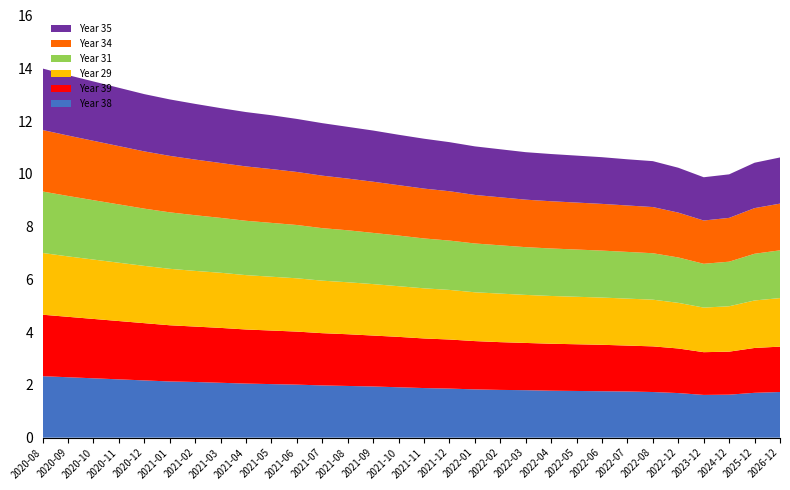

Reading right to left, list all the values displayed in this chart.

Year 38: 1.7	1.7	1.6	1.6	1.7	1.7	1.8	1.8	1.8	1.8	1.8	1.8	1.8	1.9	1.9	1.9	1.9	2.0	2.0	2.0	2.0	2.0	2.1	2.1	2.1	2.2	2.2	2.2	2.3	2.3
Year 39: 1.7	1.7	1.6	1.6	1.7	1.7	1.7	1.8	1.8	1.8	1.8	1.8	1.8	1.9	1.9	1.9	1.9	2.0	2.0	2.0	2.0	2.0	2.1	2.1	2.1	2.2	2.2	2.2	2.3	2.3
Year 29: 1.8	1.8	1.7	1.7	1.7	1.8	1.8	1.8	1.8	1.8	1.8	1.8	1.9	1.9	1.9	1.9	1.9	2.0	2.0	2.0	2.0	2.1	2.1	2.1	2.1	2.2	2.2	2.2	2.3	2.3
Year 31: 1.8	1.8	1.7	1.7	1.7	1.8	1.8	1.8	1.8	1.8	1.8	1.8	1.9	1.9	1.9	1.9	1.9	2.0	2.0	2.0	2.0	2.1	2.1	2.1	2.1	2.2	2.2	2.2	2.3	2.3
Year 34: 1.8	1.7	1.7	1.6	1.7	1.8	1.8	1.8	1.8	1.8	1.8	1.8	1.8	1.9	1.9	1.9	1.9	2.0	2.0	2.0	2.0	2.1	2.1	2.1	2.1	2.2	2.2	2.2	2.3	2.3
Year 35: 1.8	1.7	1.6	1.6	1.7	1.7	1.8	1.8	1.8	1.8	1.8	1.8	1.8	1.9	1.9	1.9	1.9	2.0	2.0	2.0	2.0	2.1	2.1	2.1	2.1	2.2	2.2	2.2	2.3	2.3